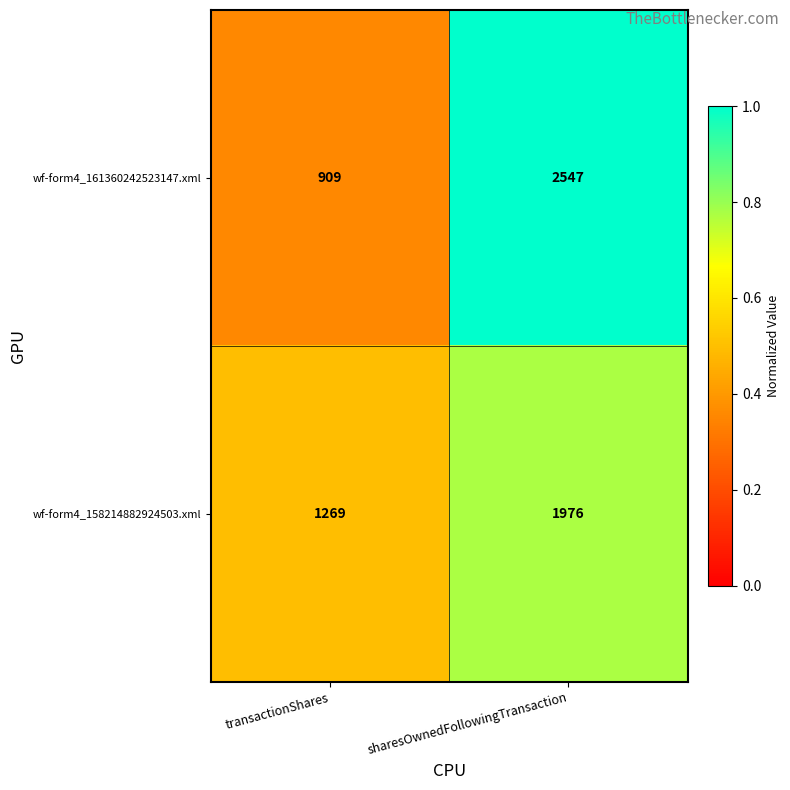

What is the total value across all series at sharesOwnedFollowingTransaction?

4523